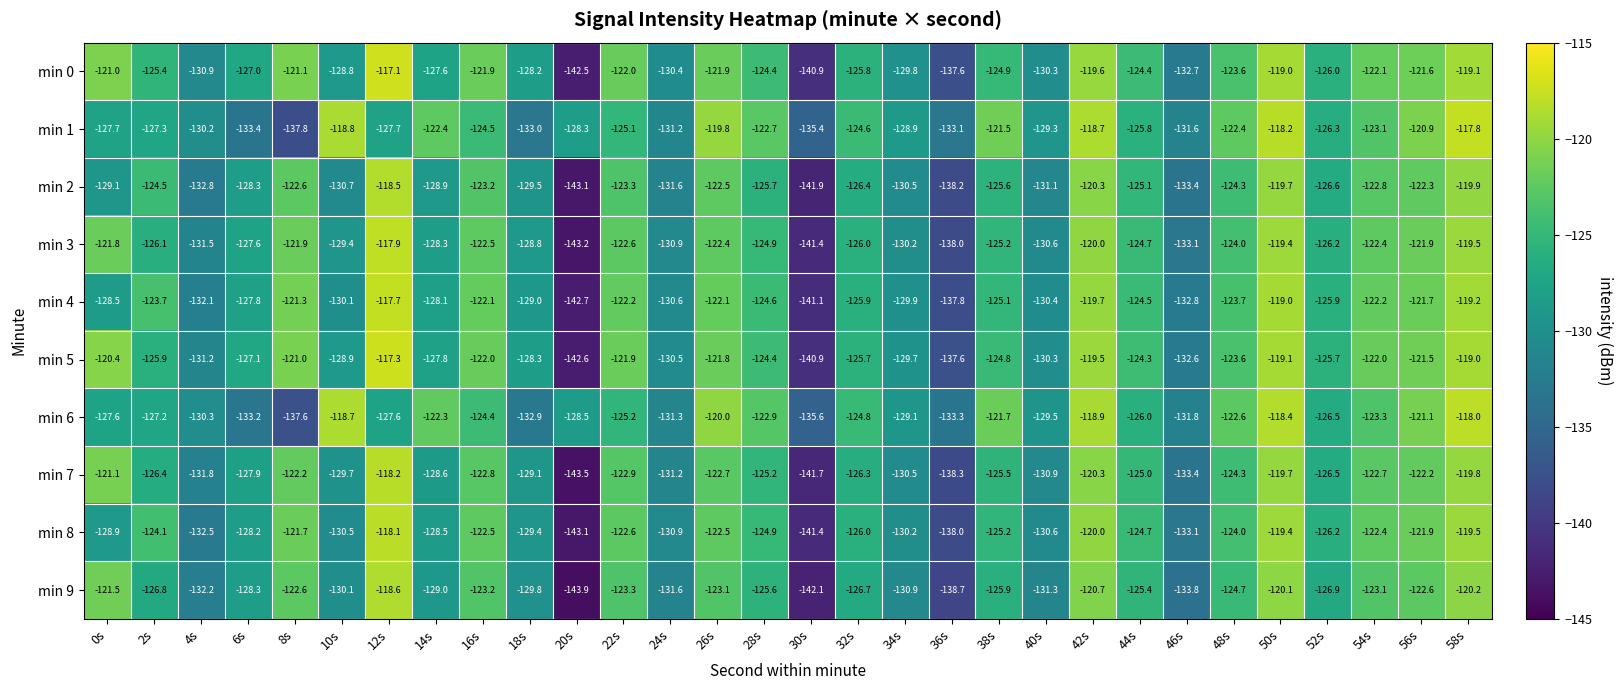

What value does the min 4 series have at 44s?

-124.5